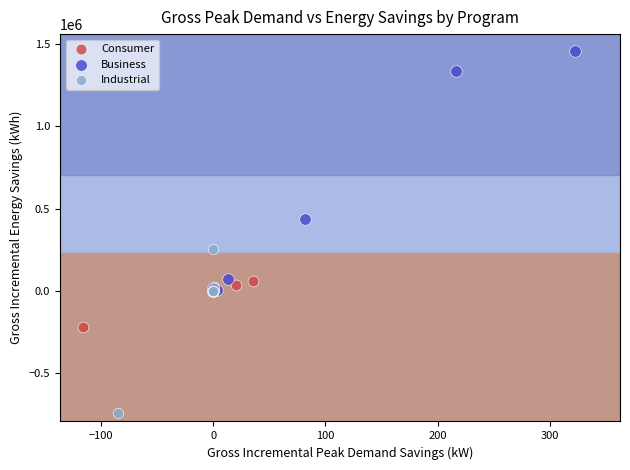

Which series contains the highest Y value?

Business